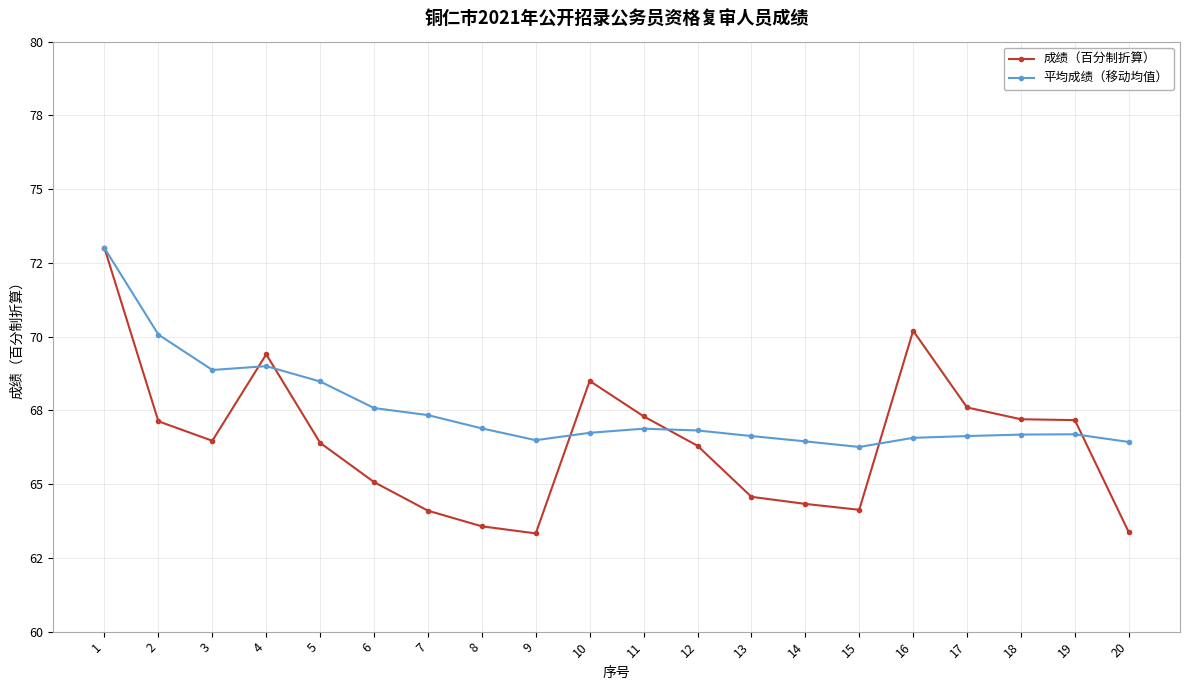

At which label does 成绩（百分制折算） first exceed 66?

1